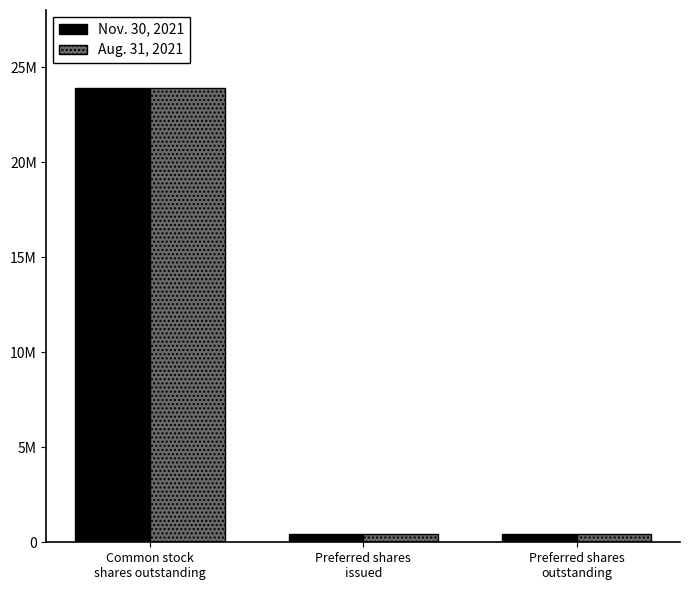

What is the sum of all Nov. 30, 2021 values?

24788126